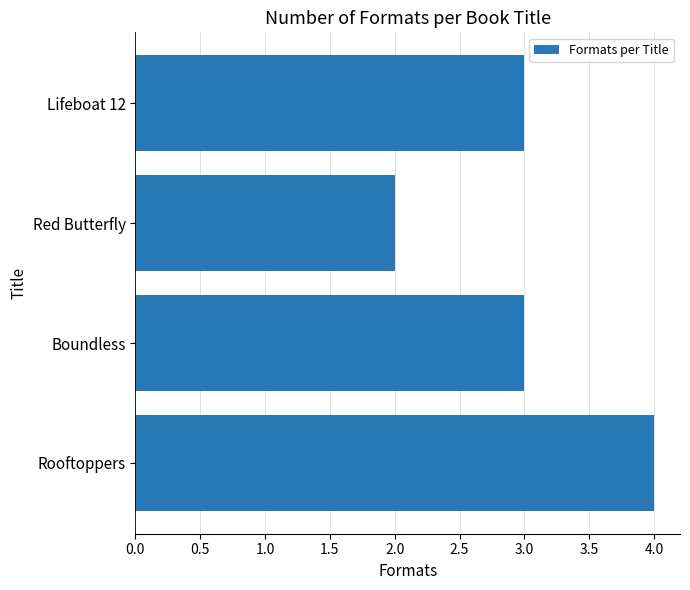

Reading top to bottom, list all the values displayed in this chart.

3	2	3	4